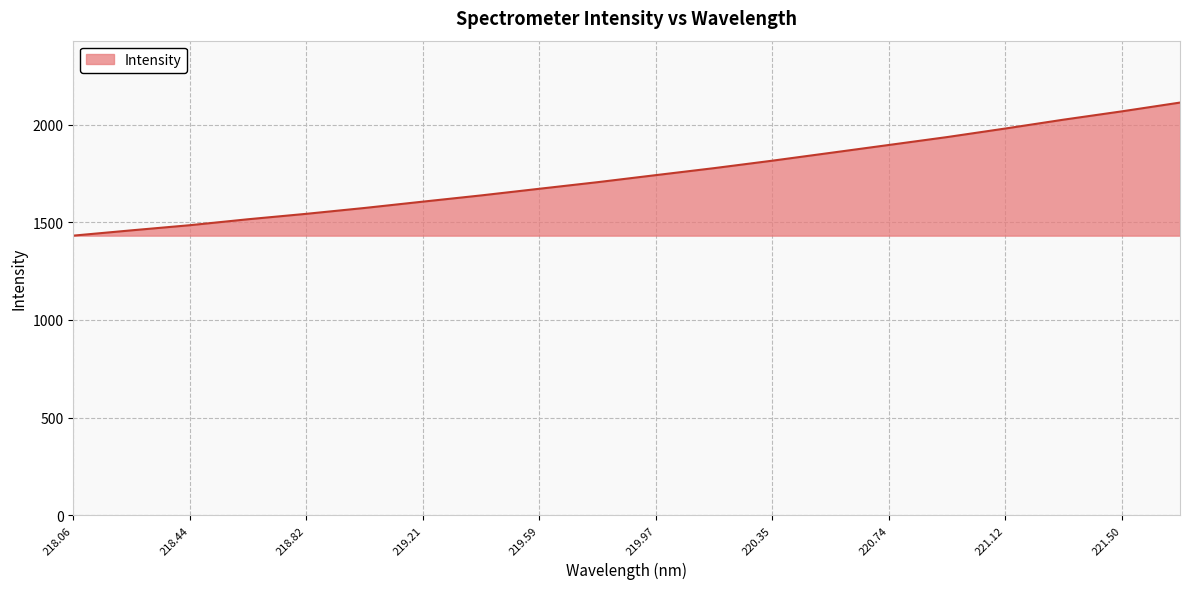

What is the minimum value shown in the chart?

1431.9